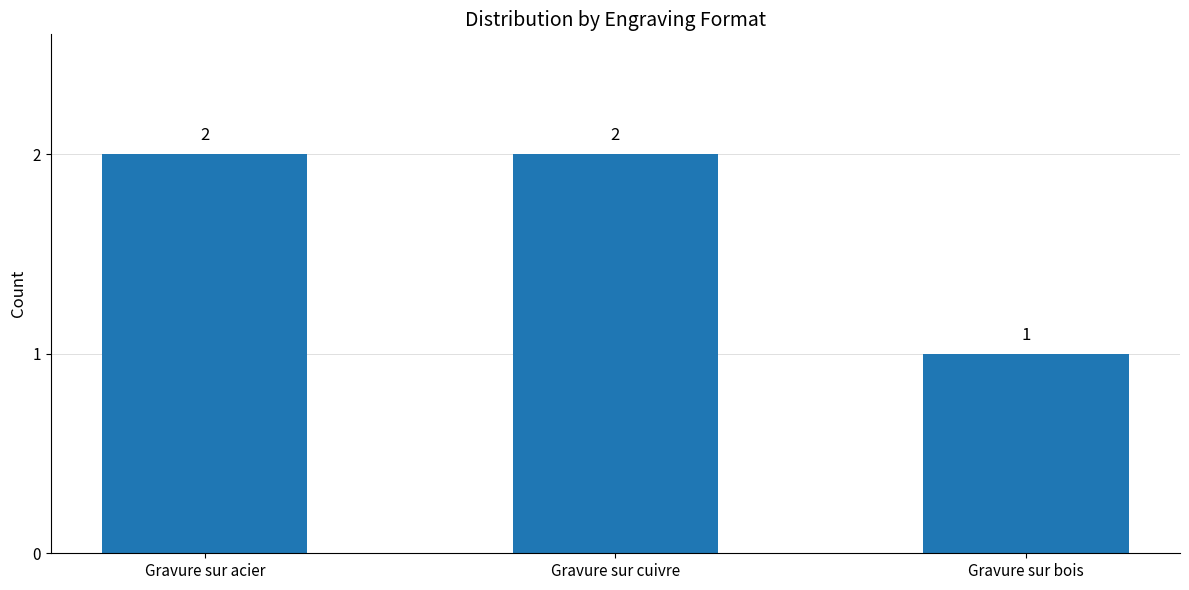

What is the change in value from Gravure sur acier to Gravure sur bois?

-1